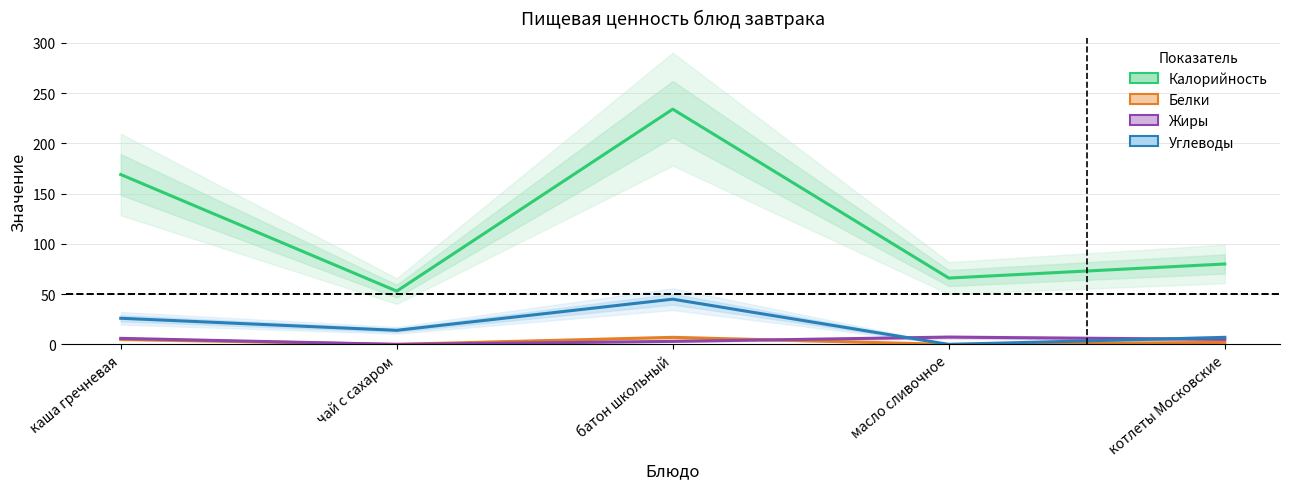

Reading right to left, extract all data points from this chart.

Калорийность: 80.0	66.0	234.0	53.0	169.0
Белки: 2.0	0.0	7.0	0.0	5.0
Жиры: 5.0	7.2	3.0	0.0	6.0
Углеводы: 7.0	0.0	45.0	14.0	26.0